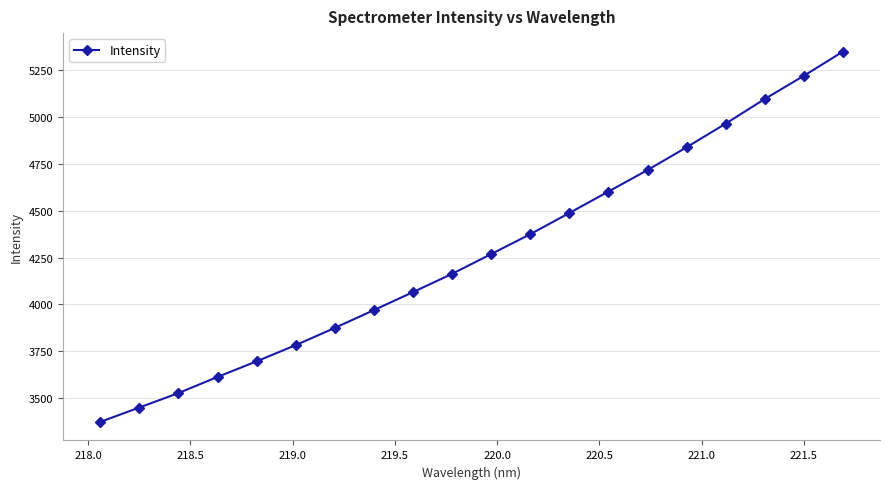

What is the value of the 2nd point from the left?

3450.1